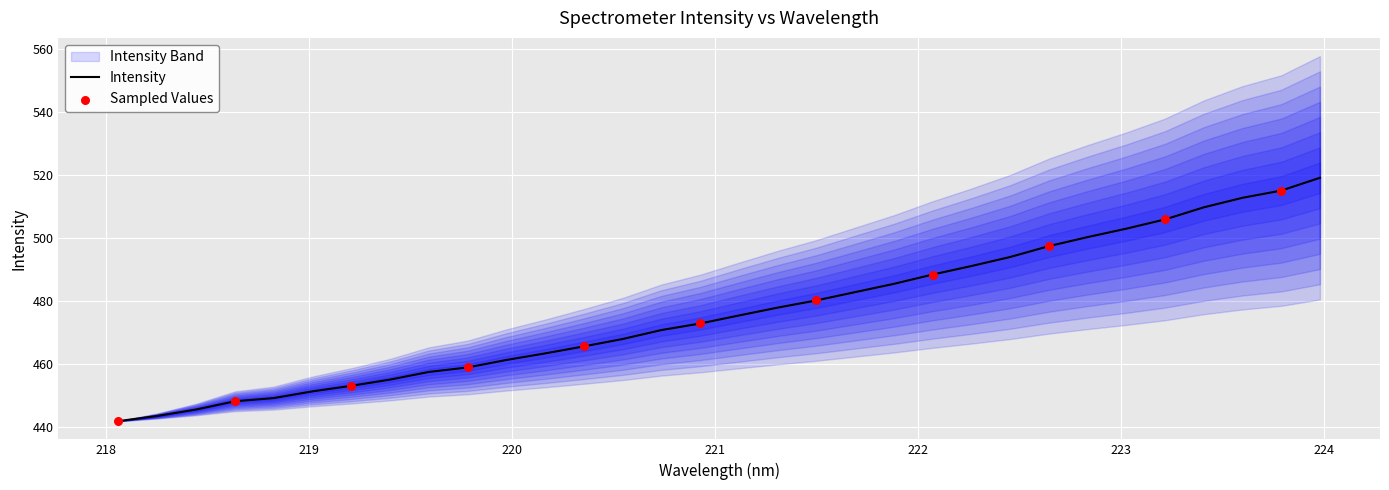

Which has a higher value, 219.7801 or 222.4538?

222.4538